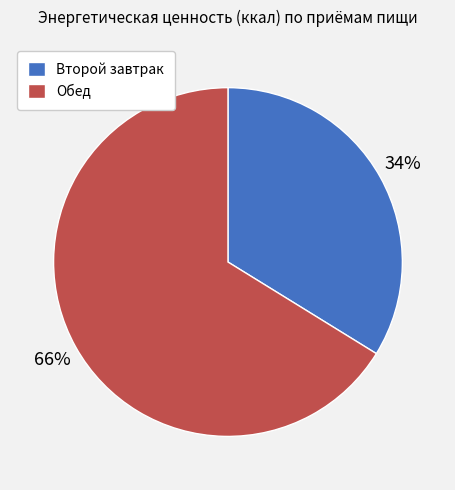

To the nearest percent, what portion does Второй завтрак represent?

34%